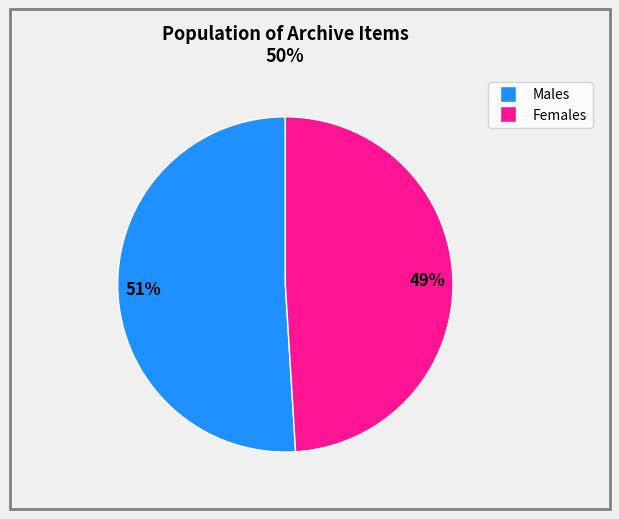

To the nearest percent, what is the difference between the largest and smallest slice percentages?

2%